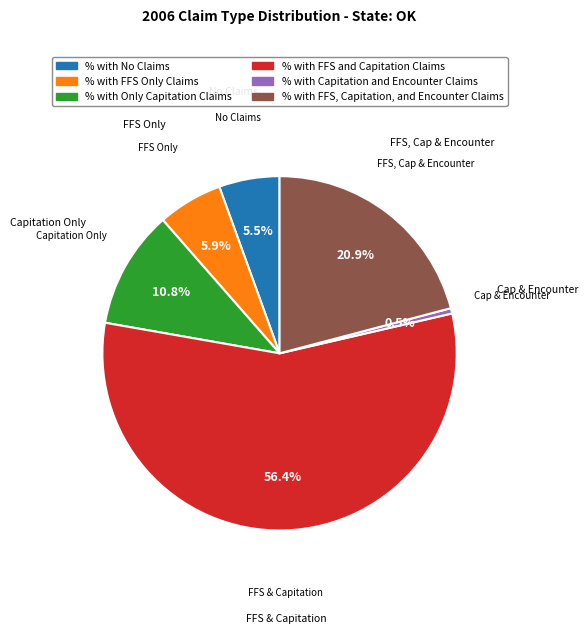

What percentage is the % with FFS Only Claims slice, to the nearest percent?

6%